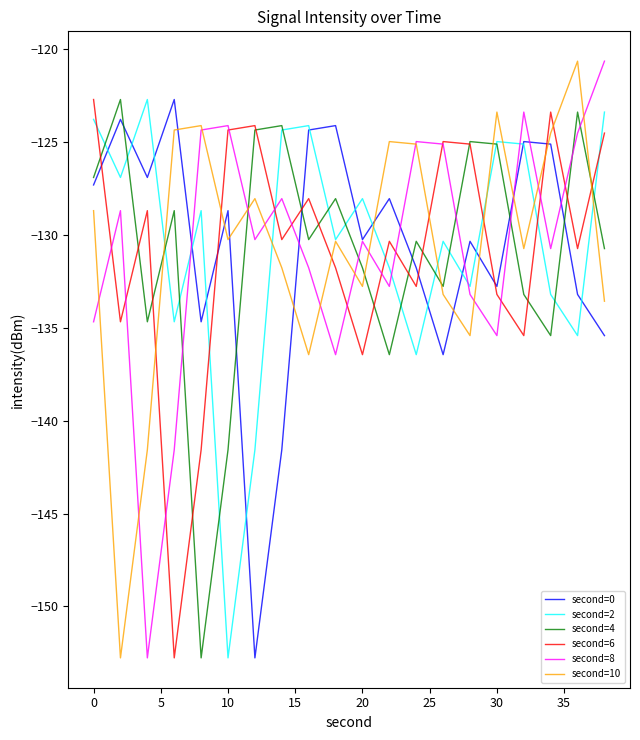

True or false: second=6 has more than 1 interior local peaks.

True